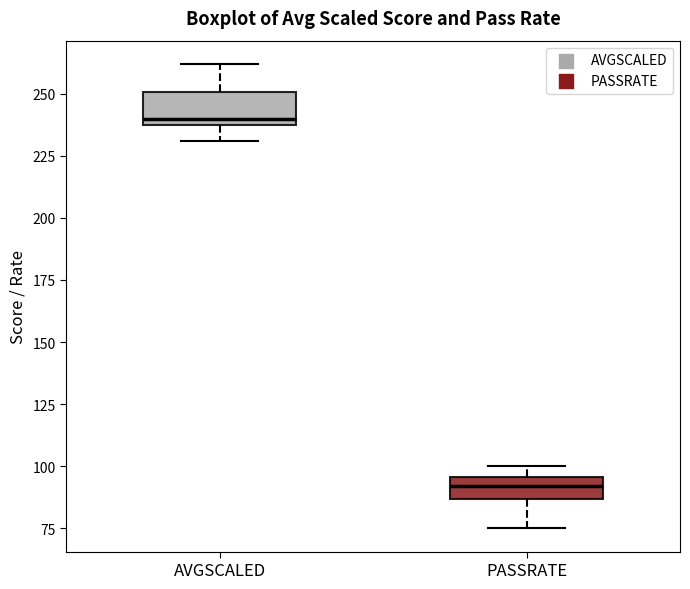

Where is the upper edge of the box for PASSRATE on the y-axis? The values are not printed on the chart, so give them approximately, as read against the axis.

95